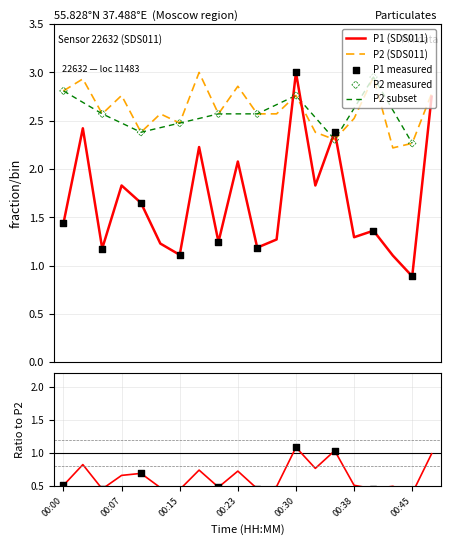

Which series has the widest spread of Y values?

P1